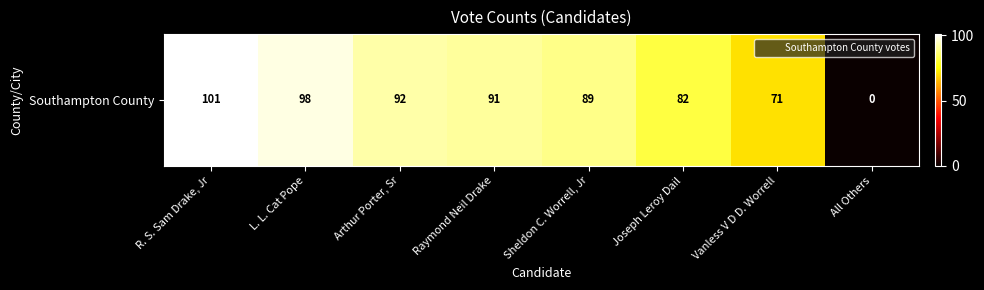

Approximately how many times larger is the value at L. L. Cat Pope compared to Vanless V D D. Worrell?

1.4